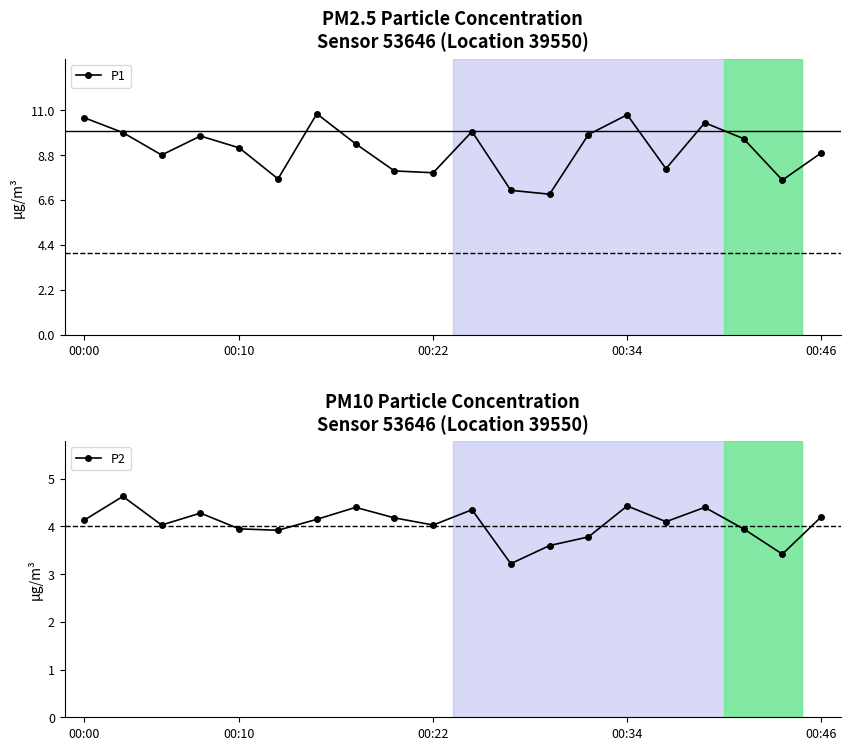

True or false: P1 has more than 0 interior local peaks.

True